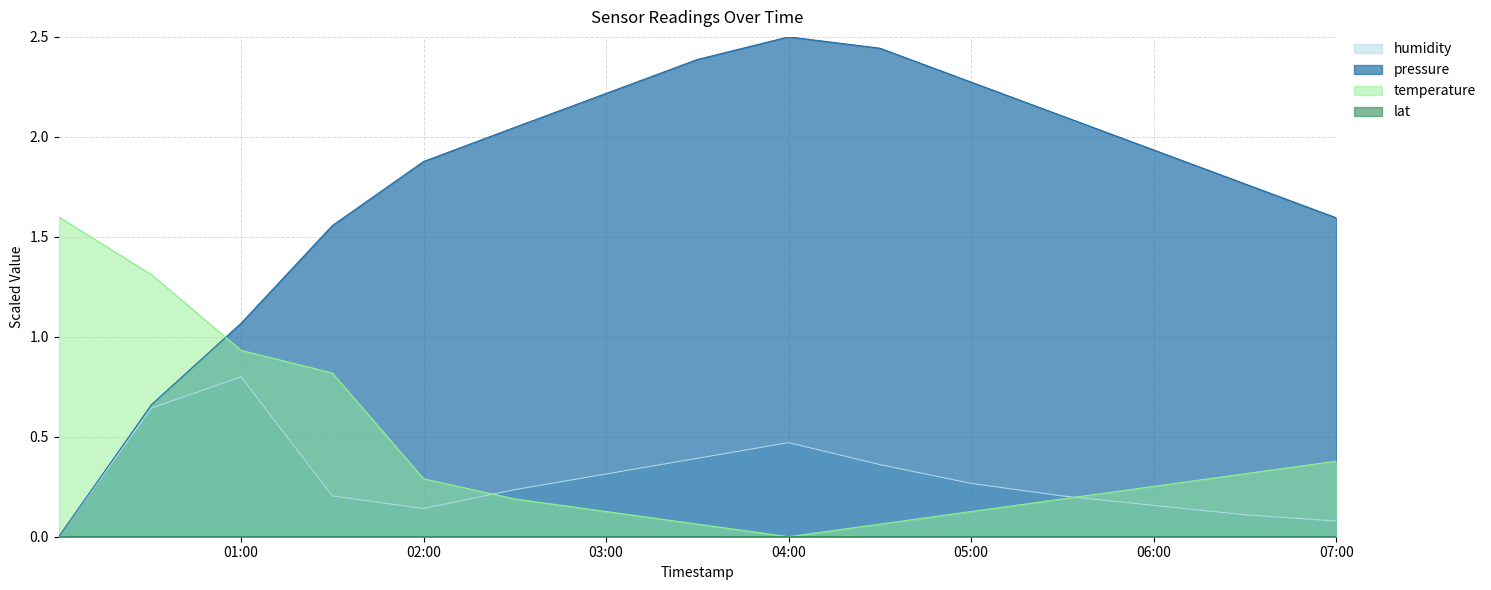

List the labels in order of pressure value, smallest first.

2024-01-16T00:00:02, 2024-01-16T00:30:34, 2024-01-16T01:00:00, 2024-01-16T01:30:00, 2024-01-16T07:00:00, 2024-01-16T06:30:00, 2024-01-16T02:00:00, 2024-01-16T06:00:00, 2024-01-16T02:30:00, 2024-01-16T05:30:00, 2024-01-16T03:00:00, 2024-01-16T05:00:00, 2024-01-16T03:30:00, 2024-01-16T04:30:00, 2024-01-16T04:00:00